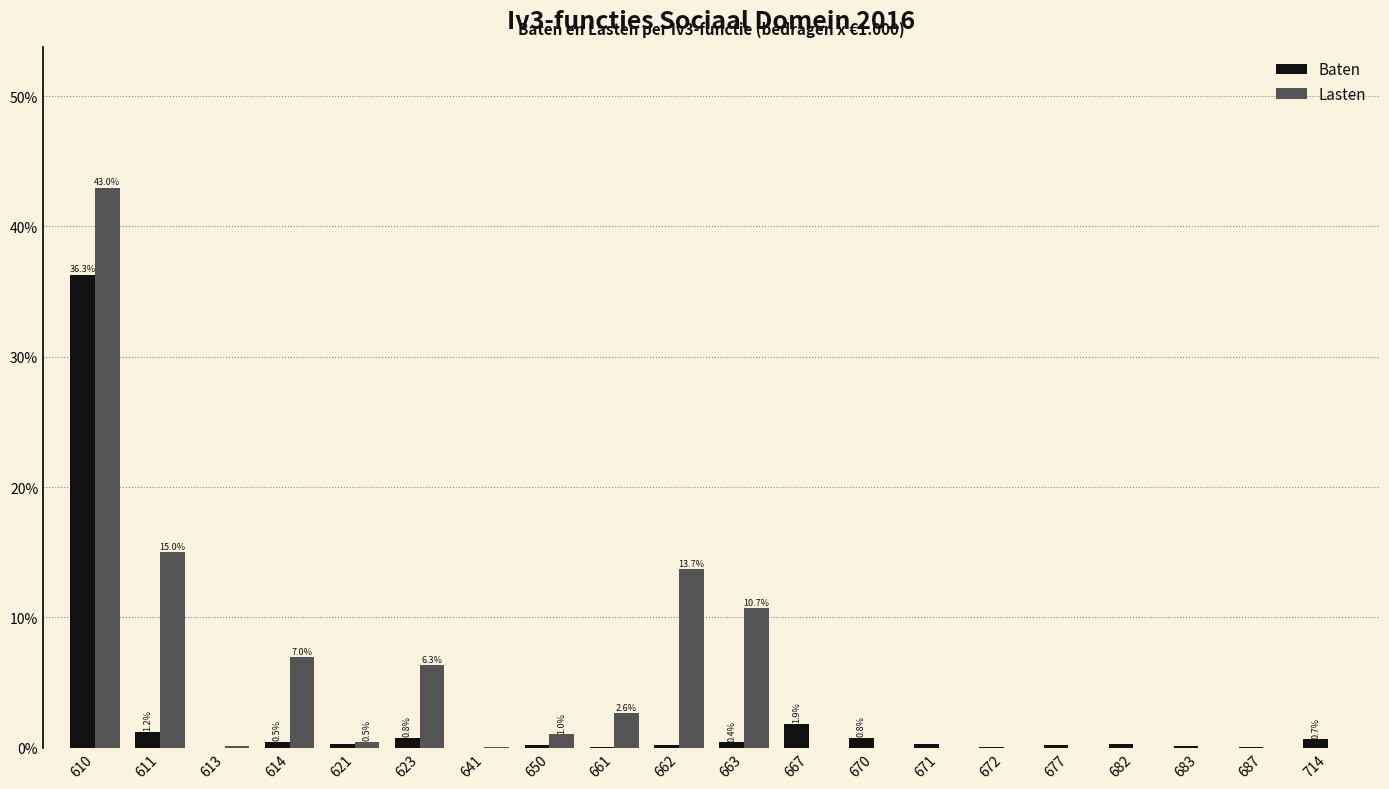

What is the greatest value displayed?

43.0